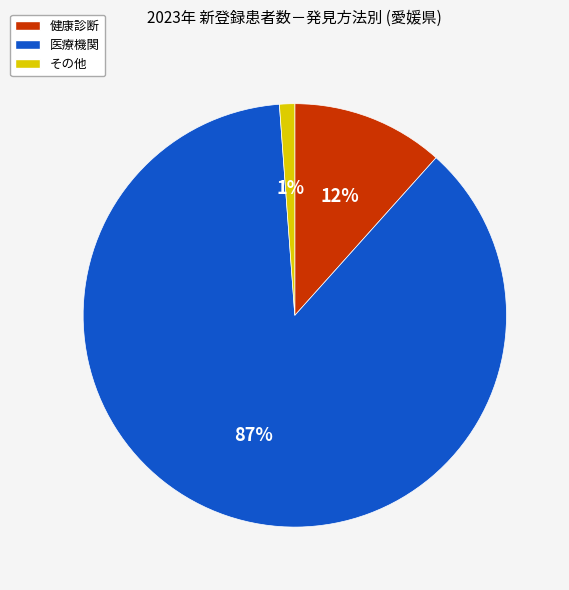

To the nearest percent, what portion does 健康診断 represent?

12%